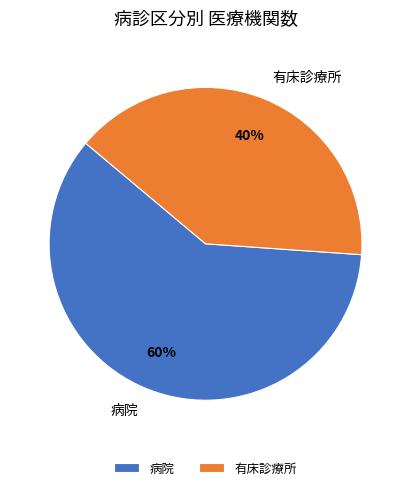

What is the ratio of the value at 有床診療所 to the value at 病院?

0.7